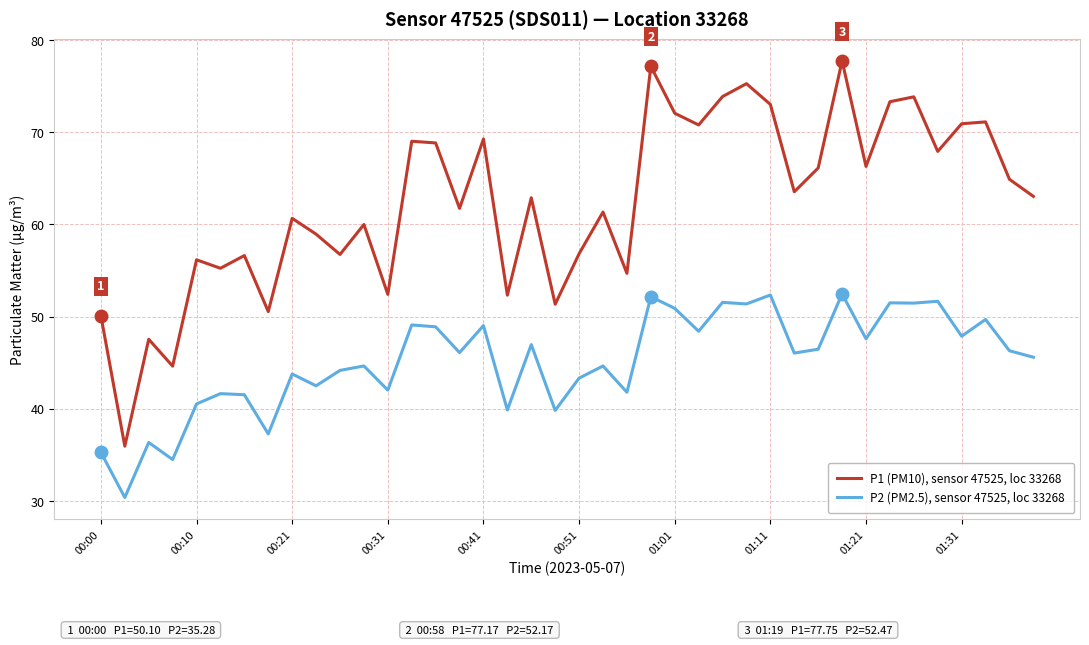

Which series has the largest range (max minus min)?

P1 (PM10), sensor 47525, loc 33268